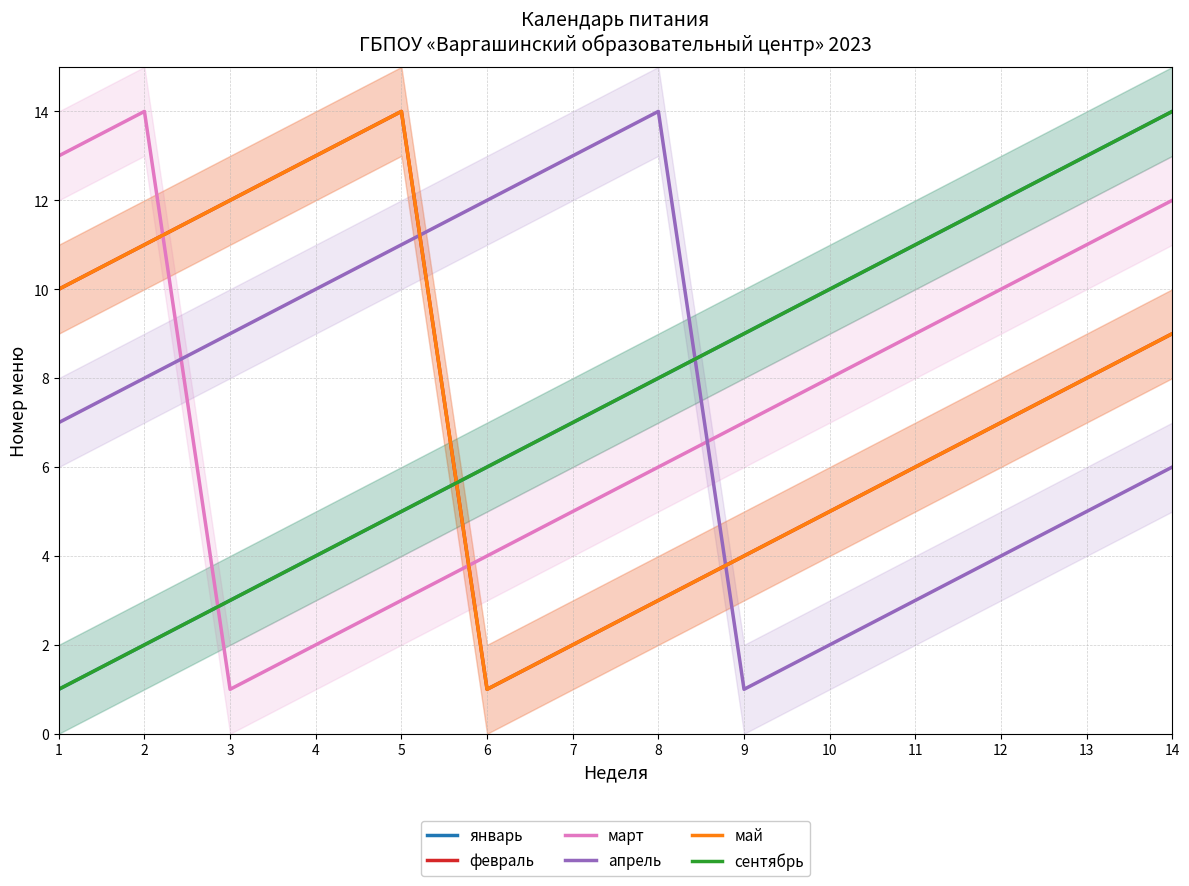

The value of май at 4 is 18. True or false?

False